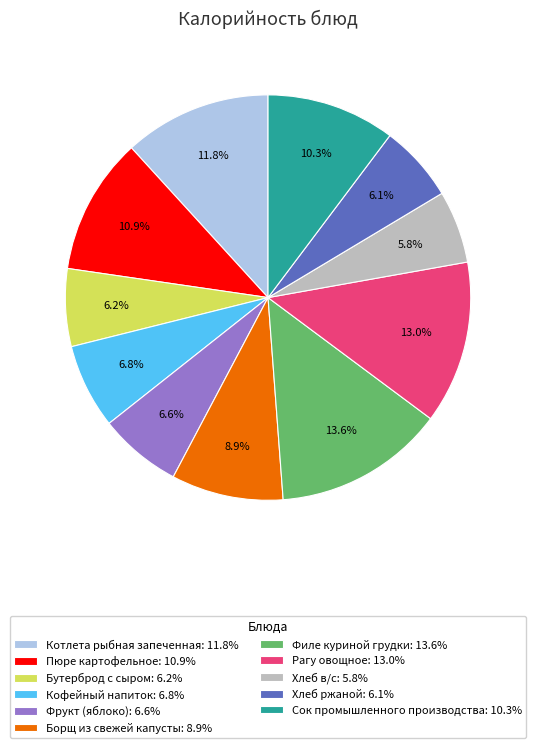

Between Фрукт (яблоко) and Рагу овощное, which is larger?

Рагу овощное